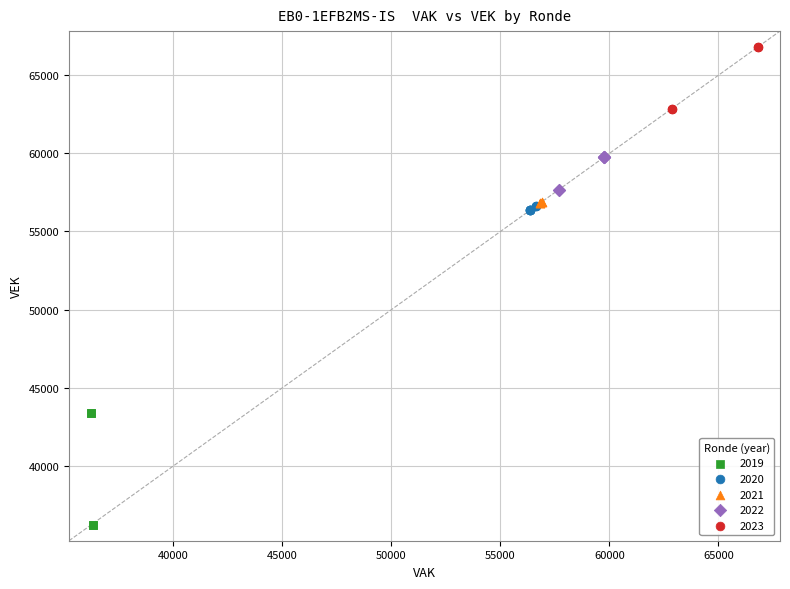

Which series contains the highest Y value?

2023